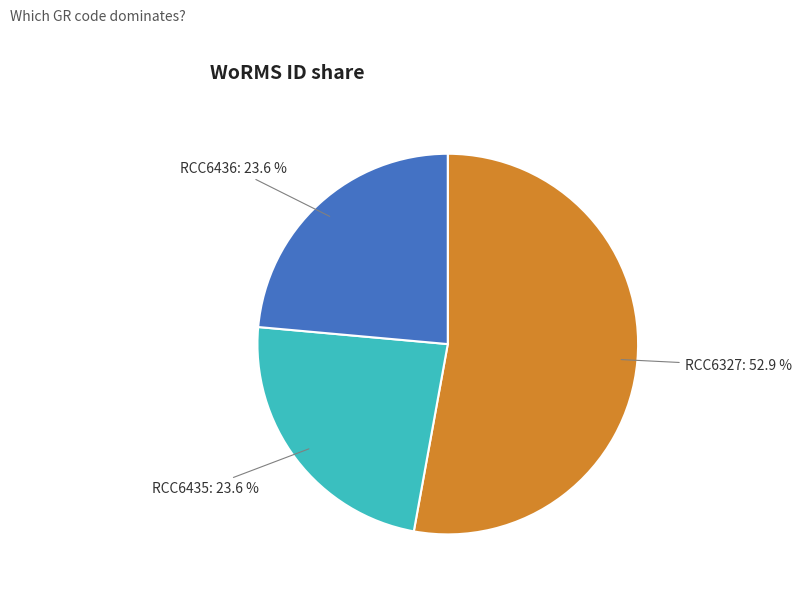

To the nearest percent, what is the combined percentage of RCC6435 and RCC6436?

47%